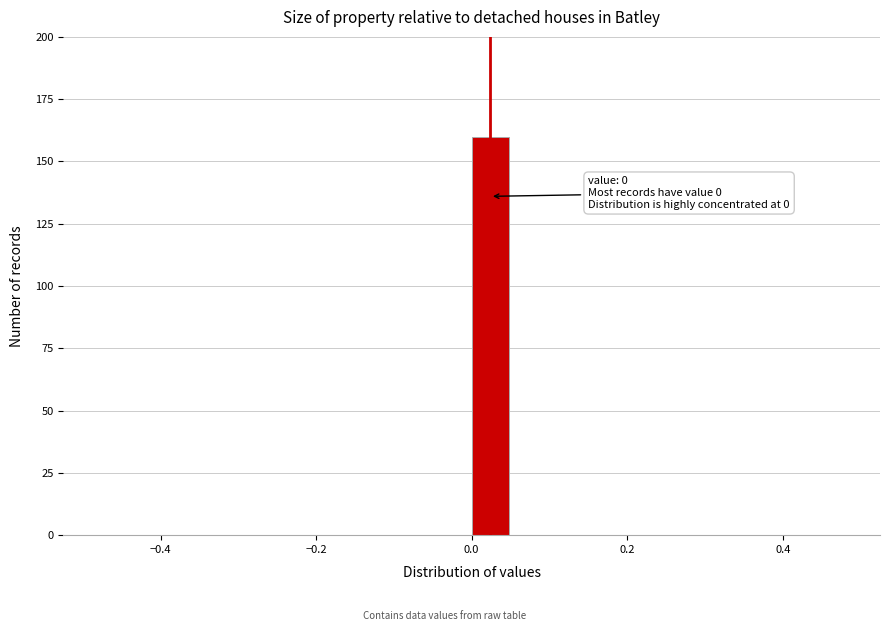

Around what value on the x-axis is the tallest bar? Give the approximate position of its centre, as read against the axis.

0.02